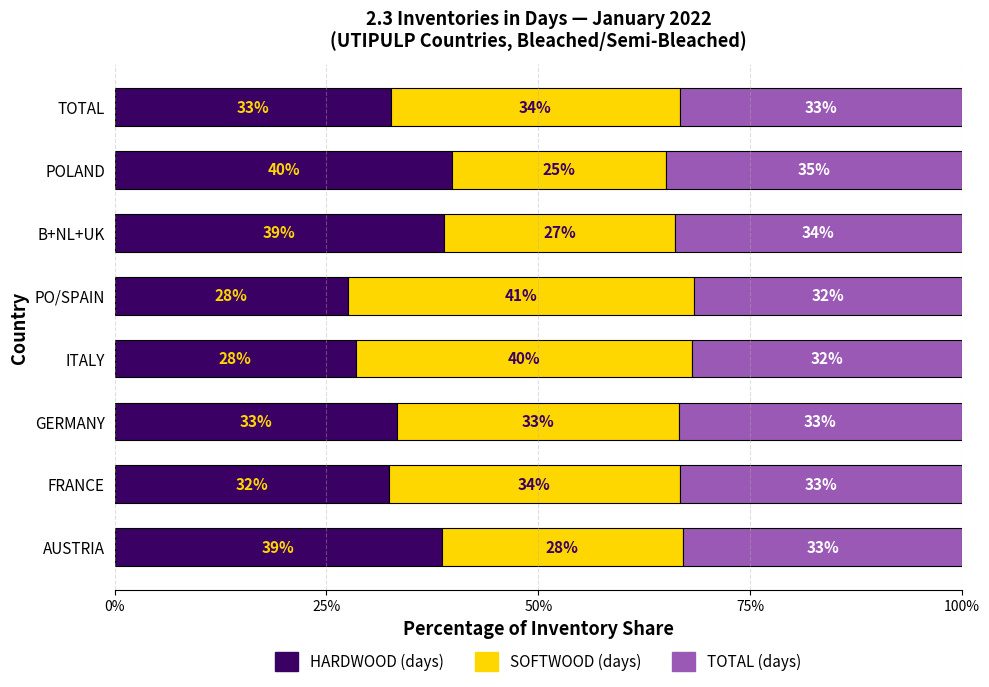

What is the value of the SOFTWOOD bar at the 7th from the left?

25.3